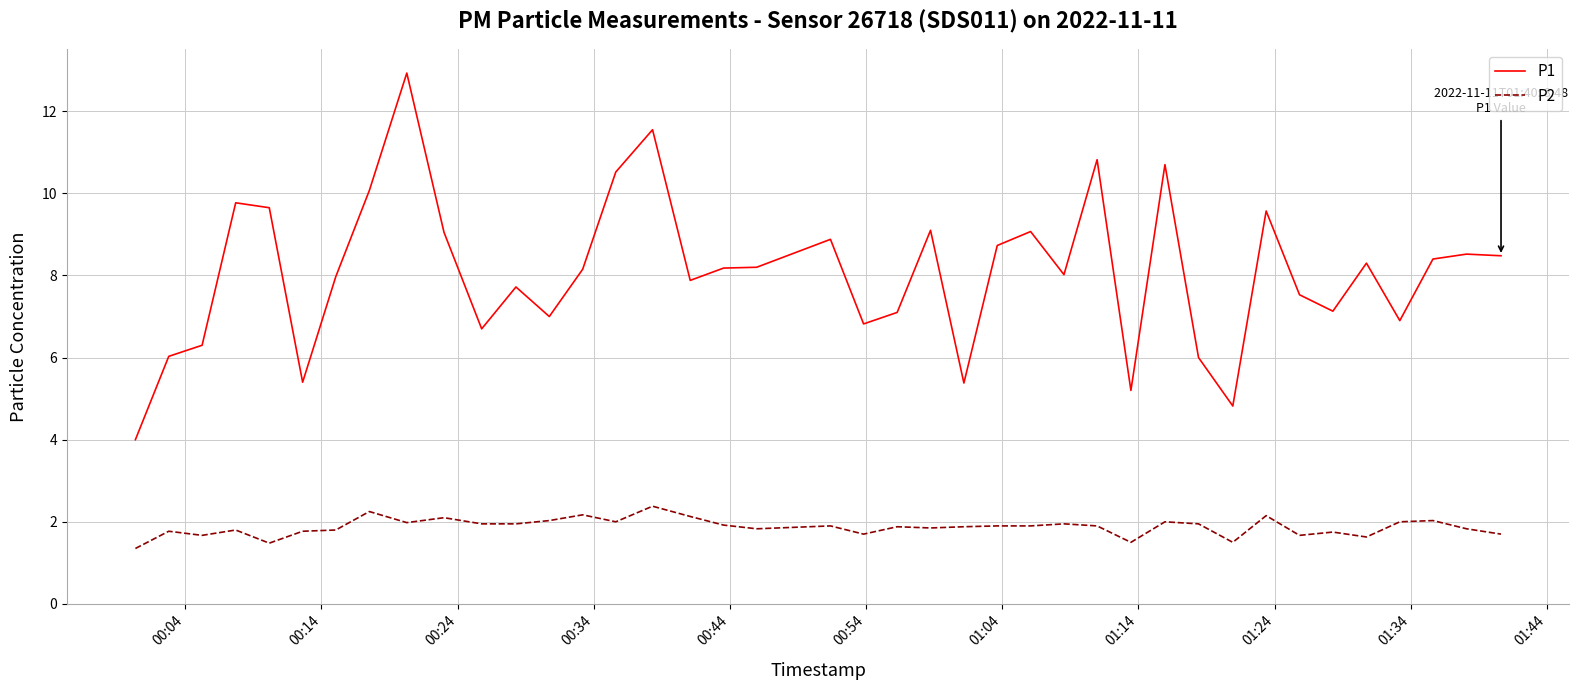

What is the difference between the maximum and minimum values in the P2 series?

1.0